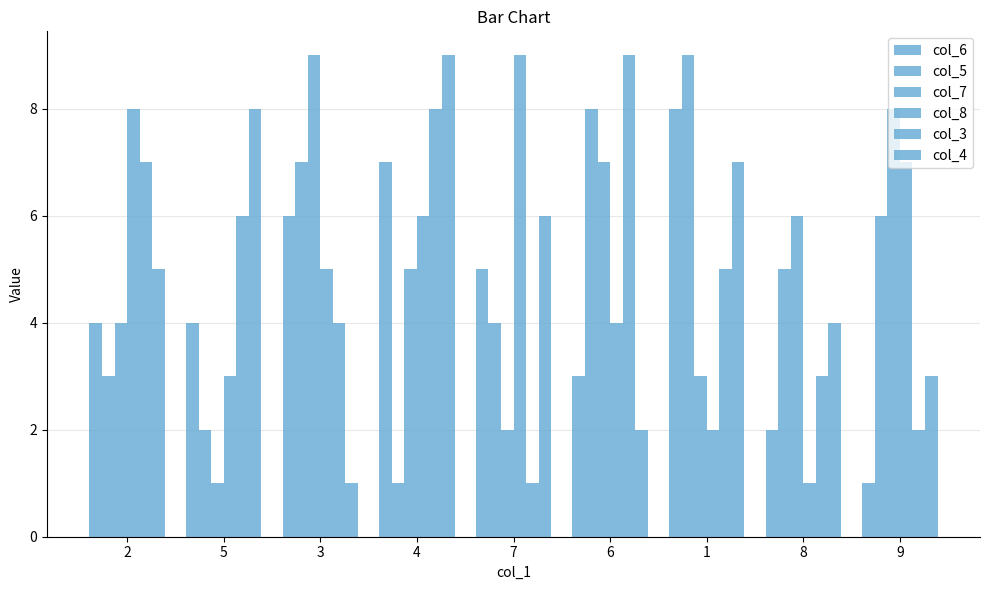

What is the difference between the maximum and second lowest values in the col_4 series?

7